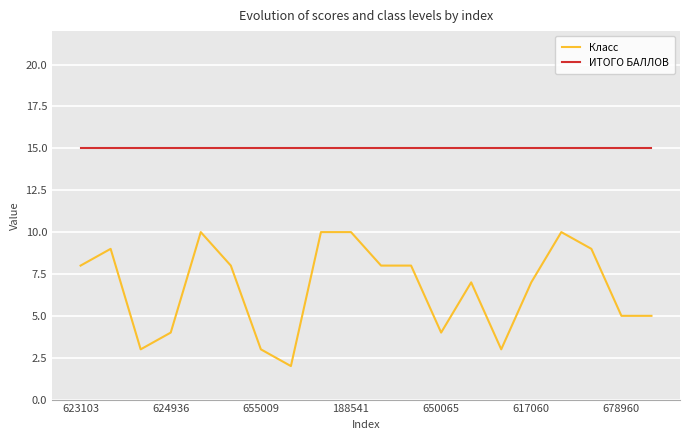

Rank the series by their maximum value, from highest to lowest.

ИТОГО БАЛЛОВ, Класс